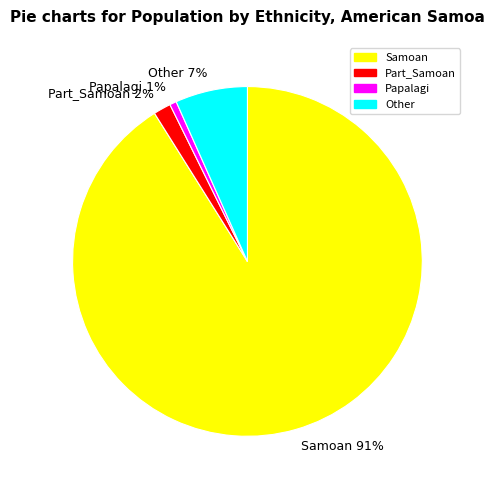

What percentage is the Papalagi 1% slice, to the nearest percent?

1%